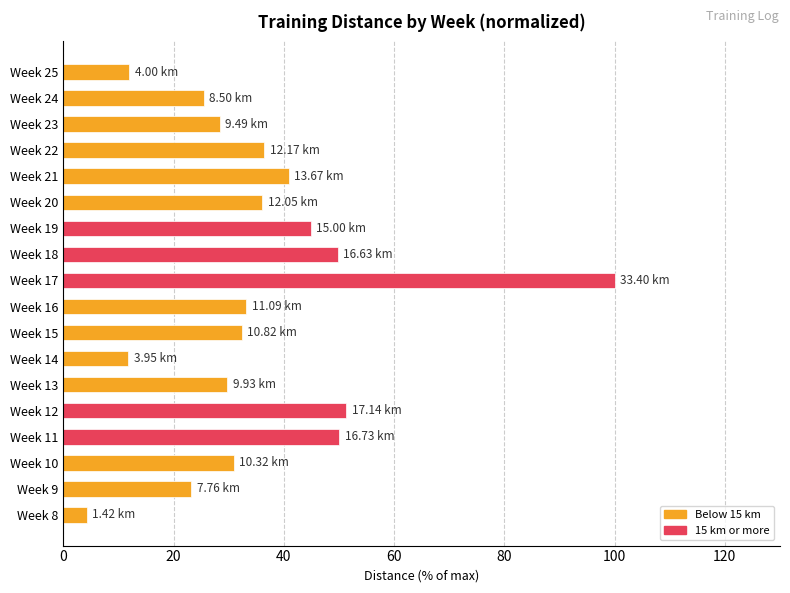

What is the difference between the second highest and minimum values?

47.1